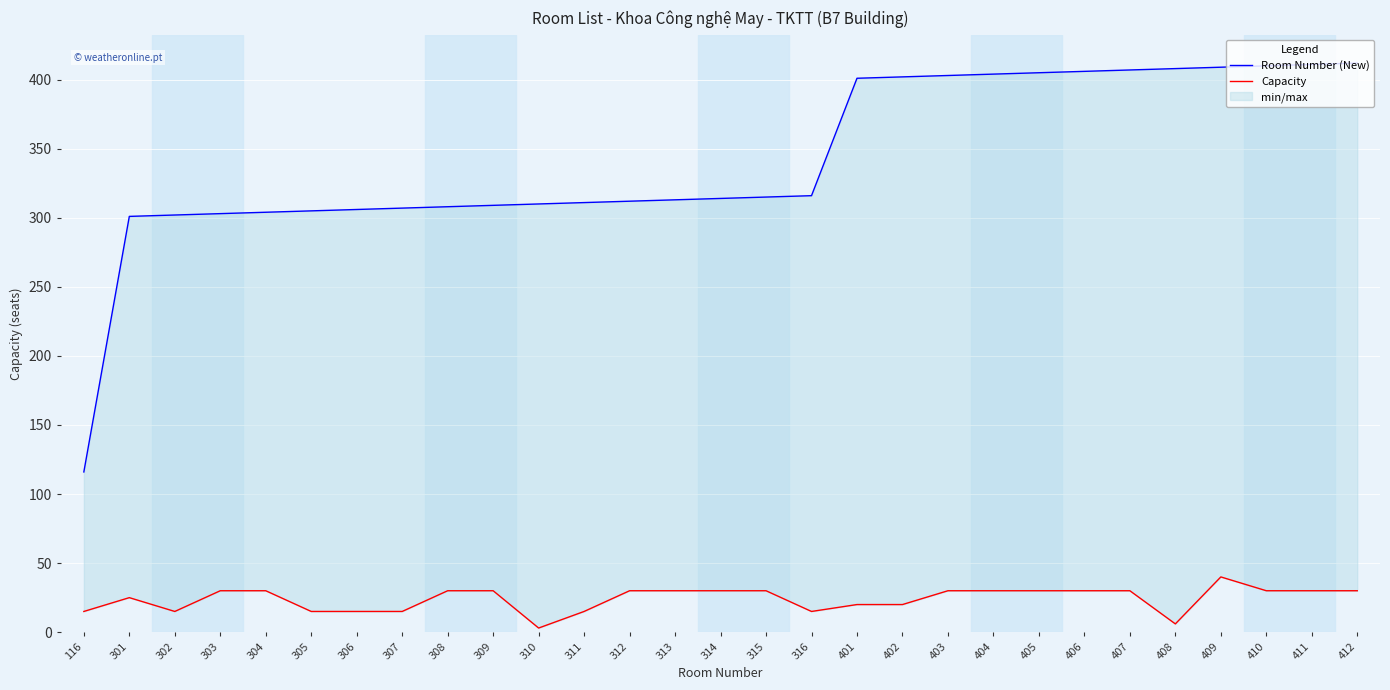

How many values in the Room Number (New) series are below 314?

14